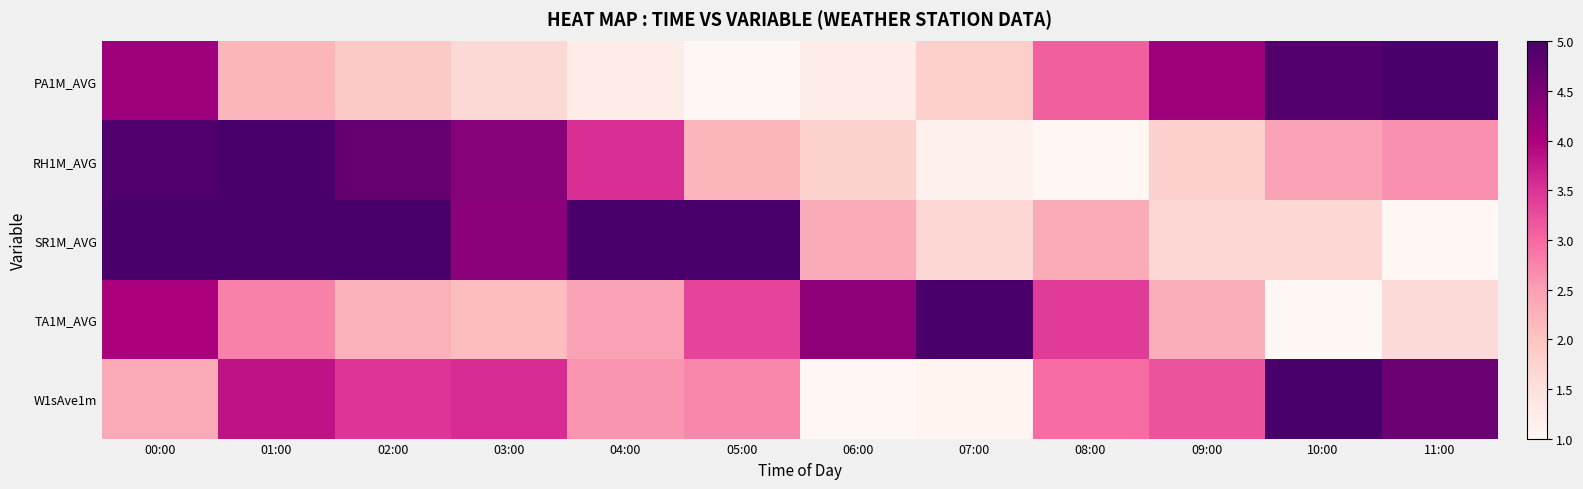

What is the difference between the highest and lowest values at 08:00?

2.4